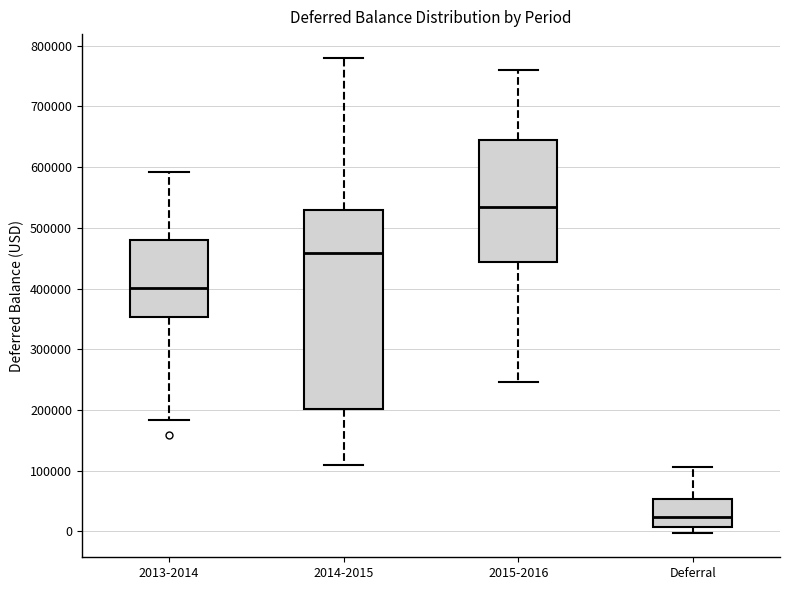

Comparing the boxes themselves (not the whiskers), which one is the tallest?

2014-2015